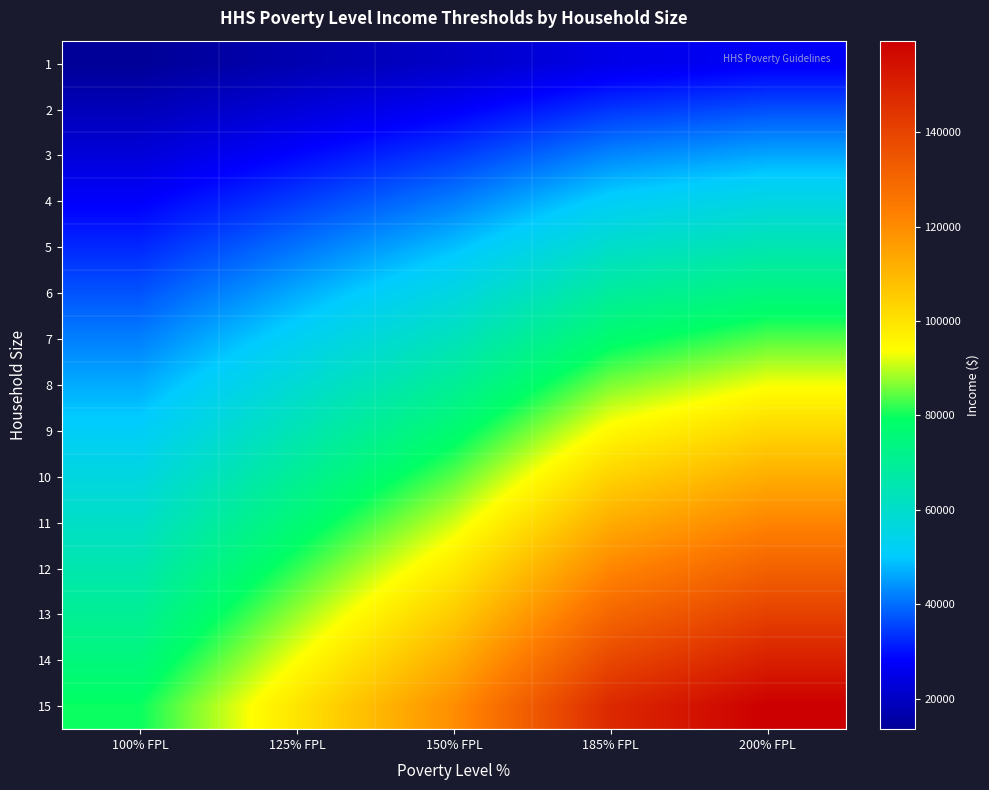

What is the total value across all series at 200% FPL?

1398900.0